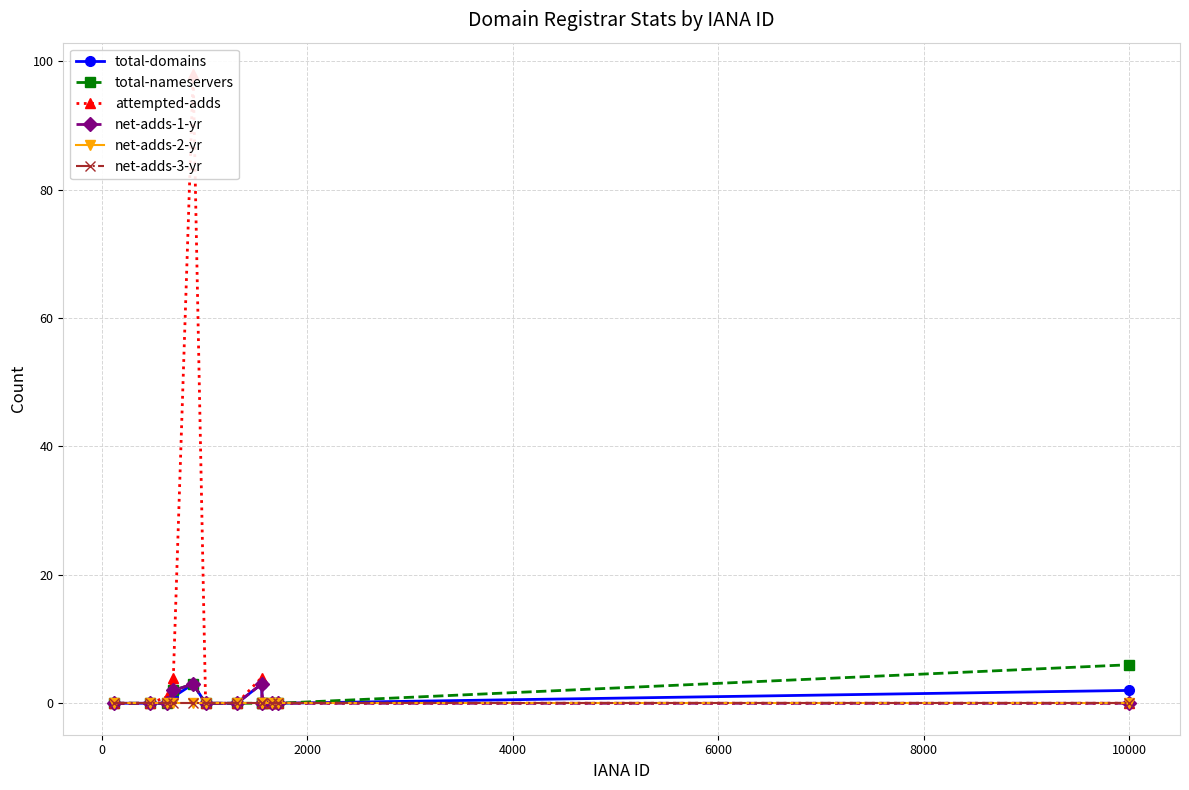

How many positive values does the net-adds-1-yr series have?

3